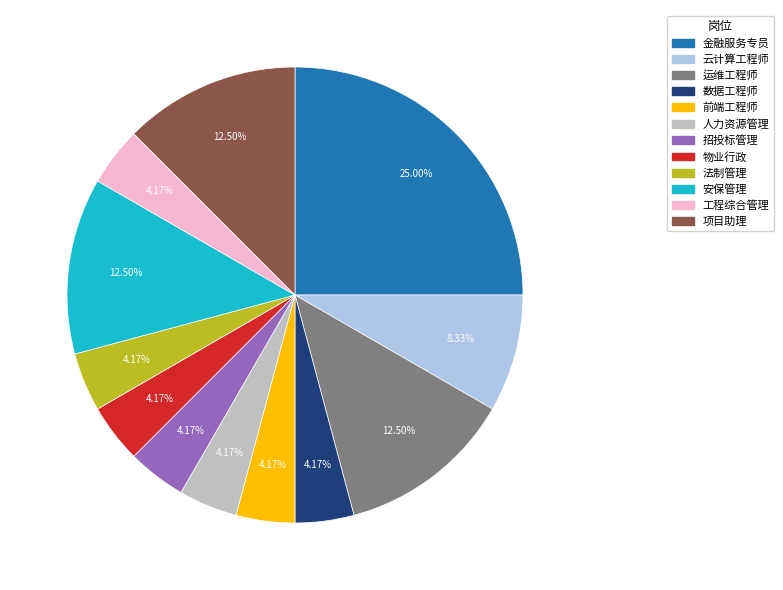

What is the largest slice in the pie chart?

金融服务专员